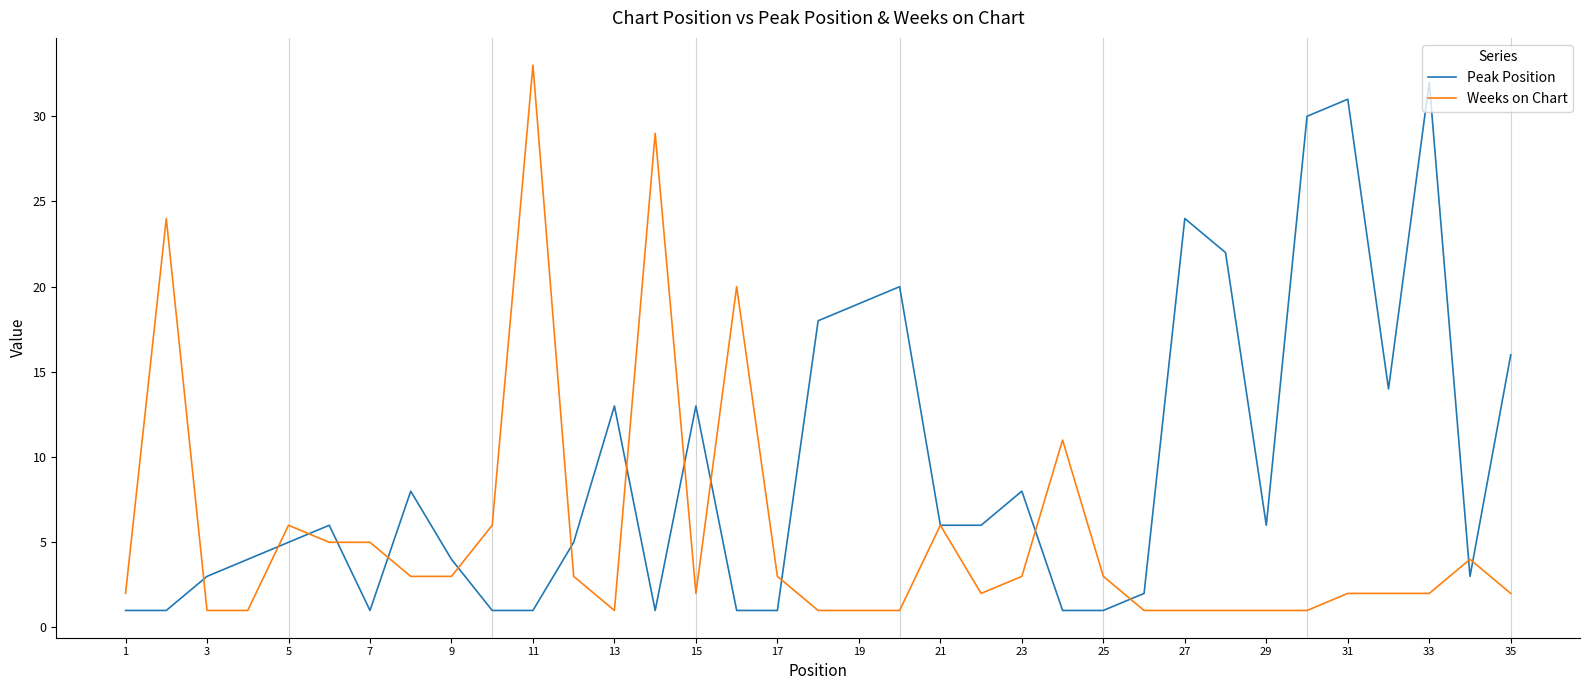

Which series has the largest total across all categories?

Peak Position